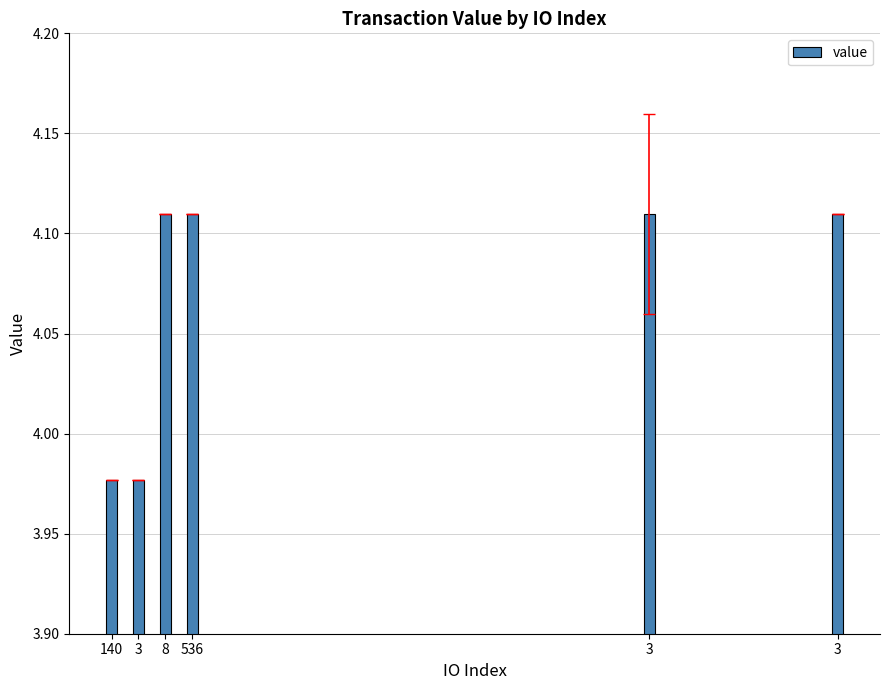

Are the bars horizontal?

No